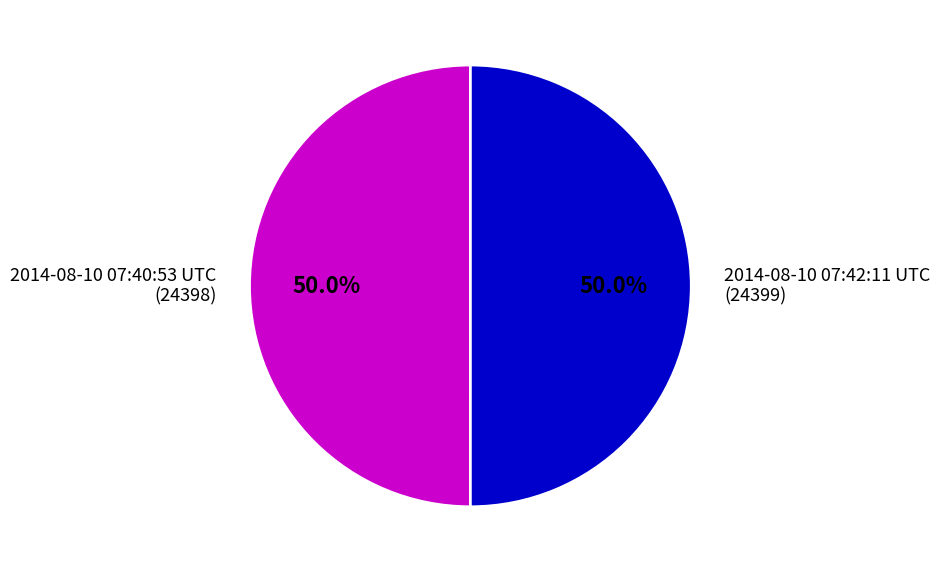

What percentage do 2014-08-10 07:42:11 UTC and 2014-08-10 07:40:53 UTC together represent?

100.0%